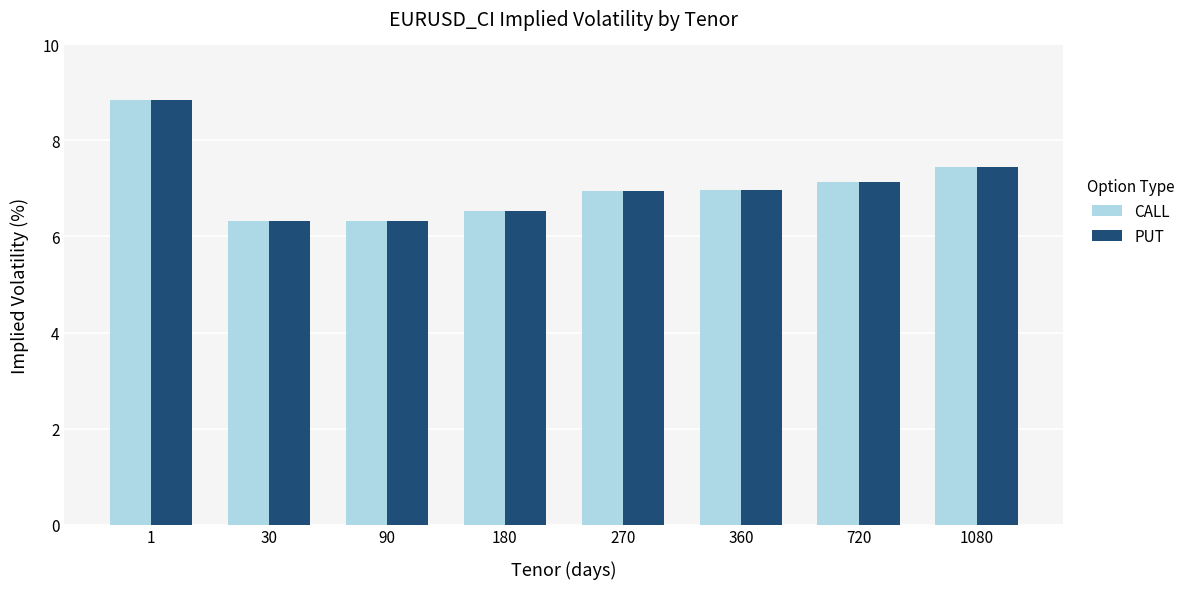

The PUT series shows 6.3 at 90. True or false?

True